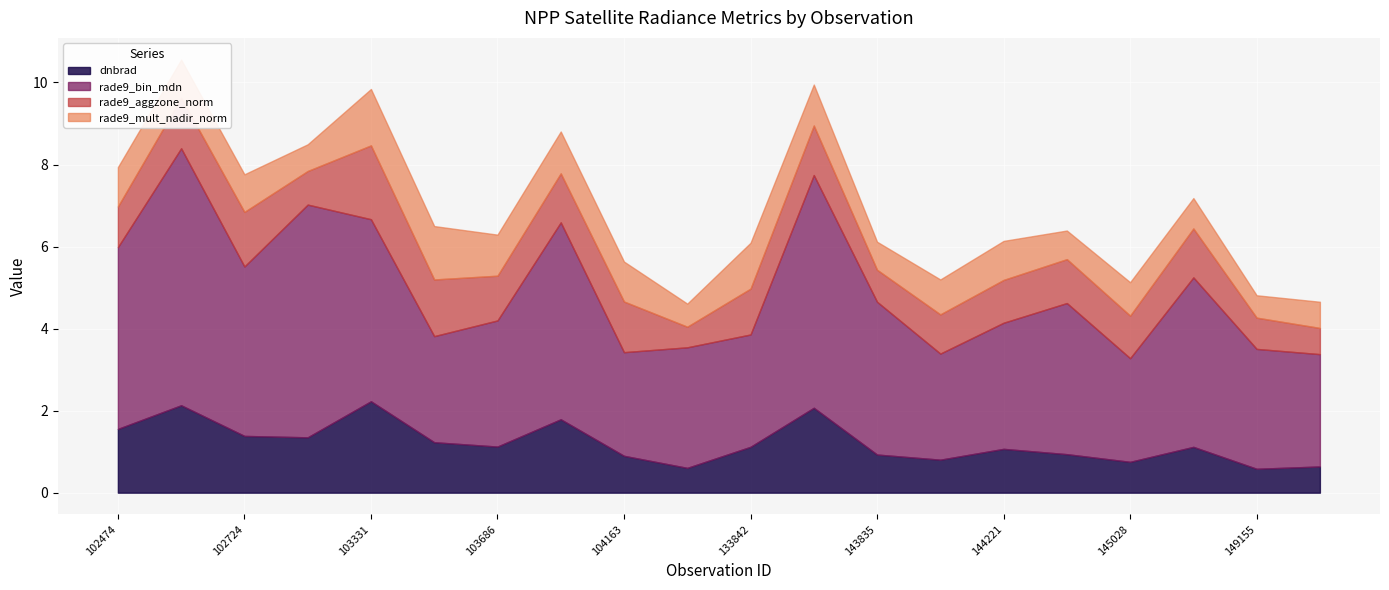

What is the sum of the rade9_aggzone_norm values at 149155 and 144221?

1.8